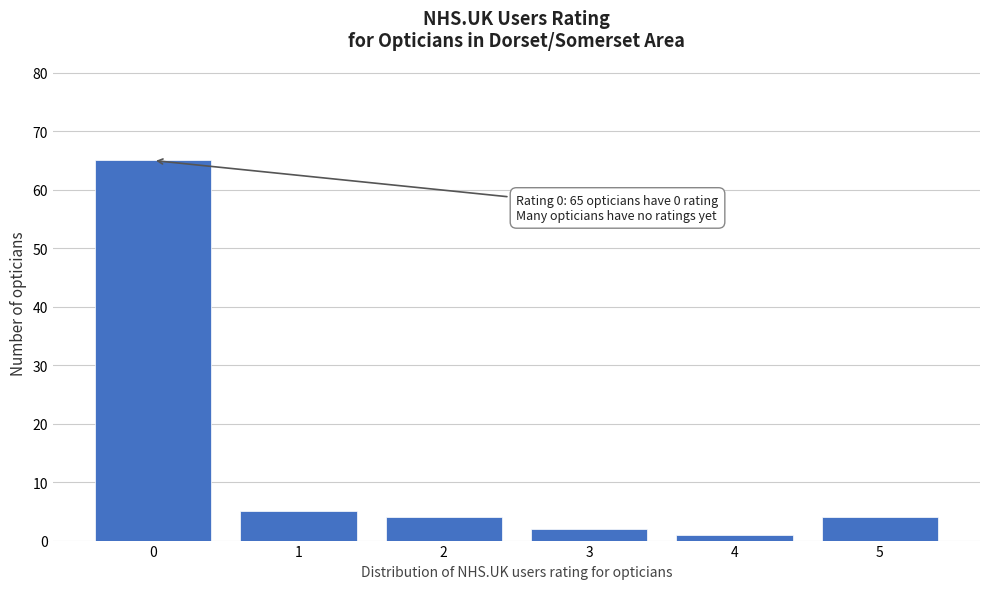

Reading left to right, what are all the values shown in this chart?

65	5	4	2	1	4